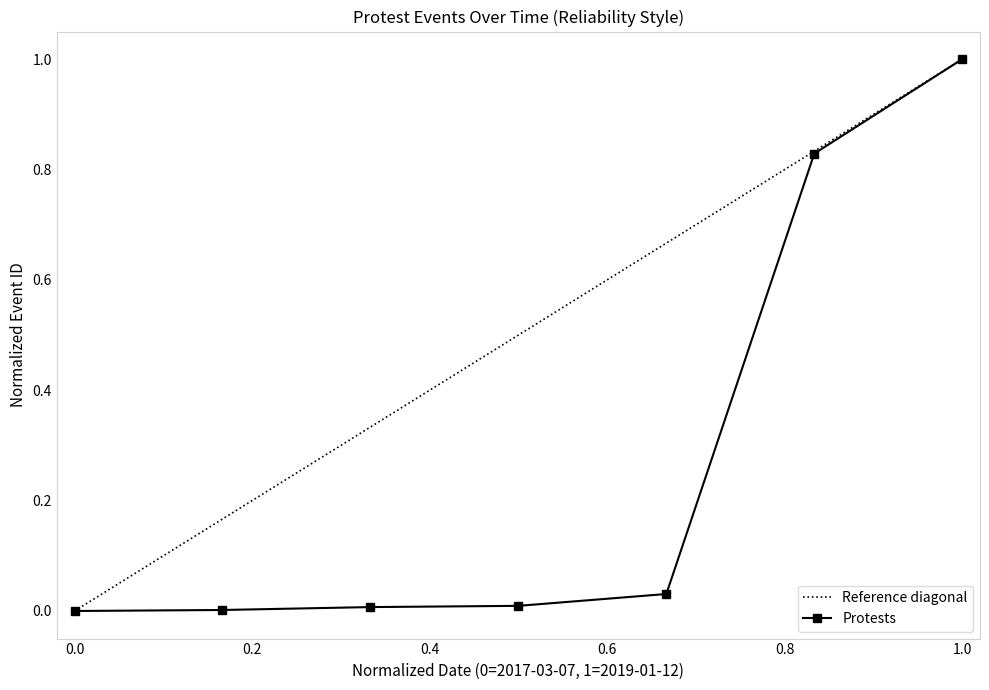

Reading left to right, extract all data points from this chart.

0.0	0.0	0.0	0.0	0.0	0.8	1.0